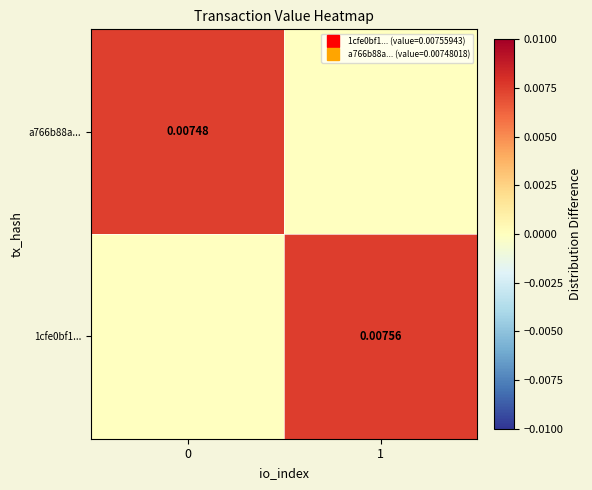

Is the value of row_1 at 0 greater than the value of row_0 at 1?

No